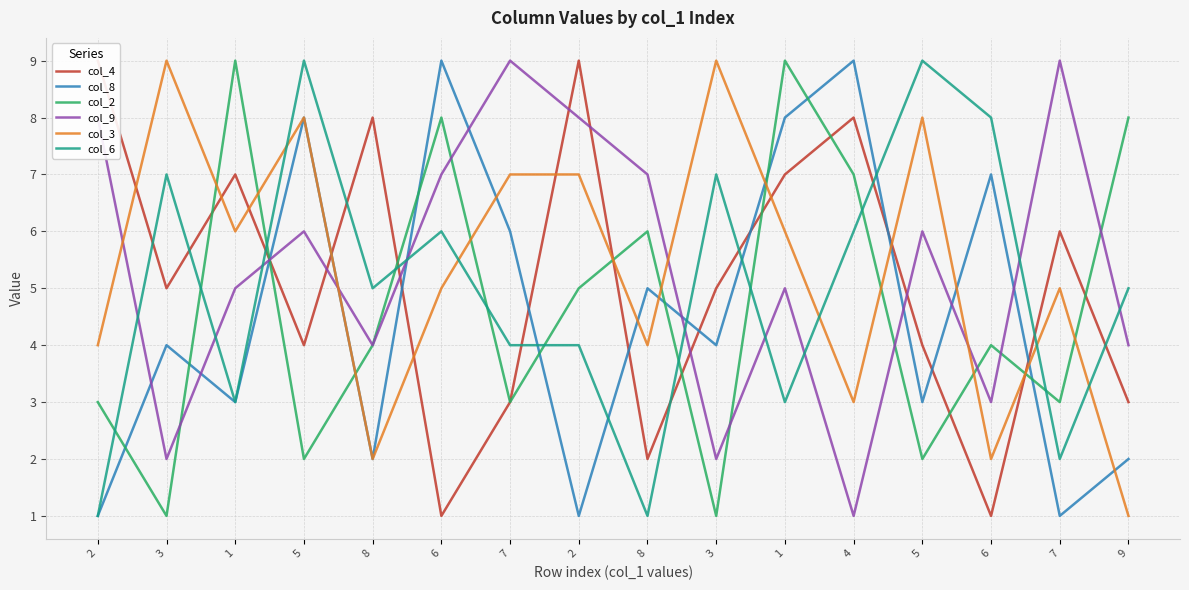

What is the label of the 14th point from the right?

1